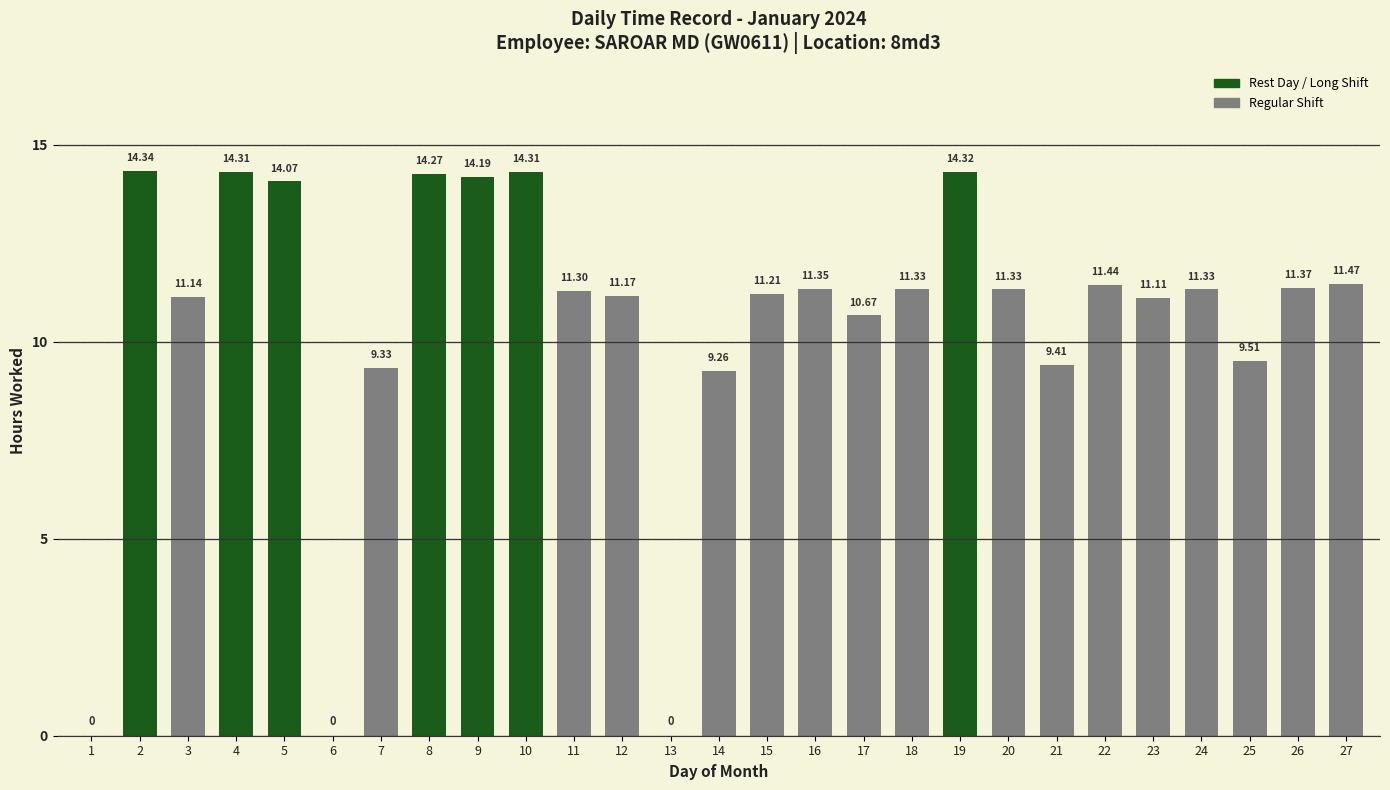

What is the sum of all values?

283.5